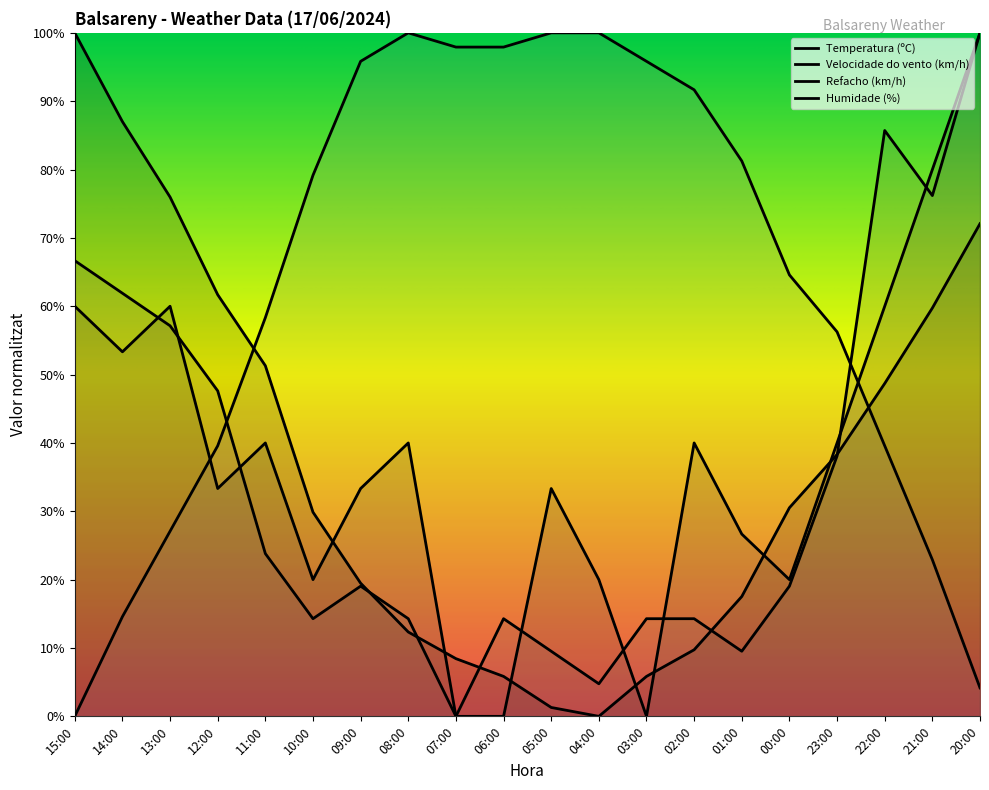

Between 07:00 and 06:00, which series saw the biggest shift?

Refacho (km/h)